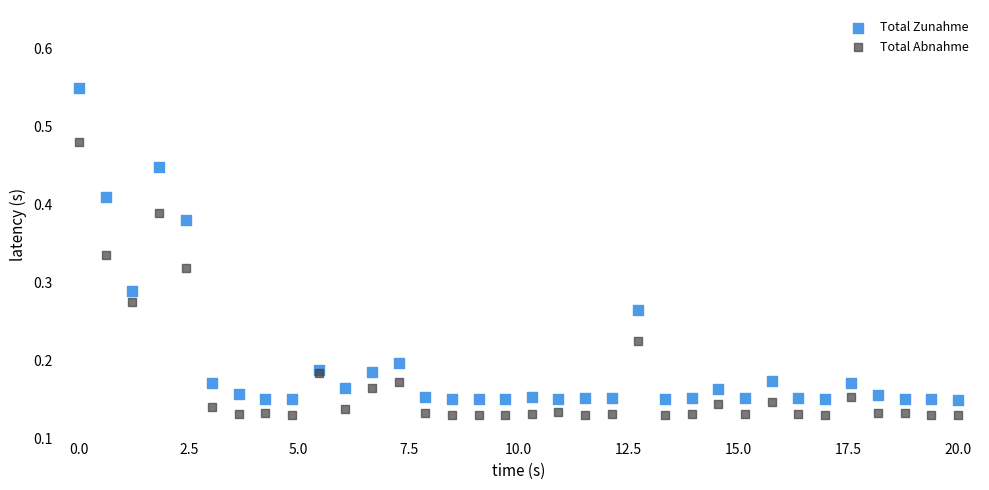

What is the X range (max minus min) for the scatter plot?

20.0